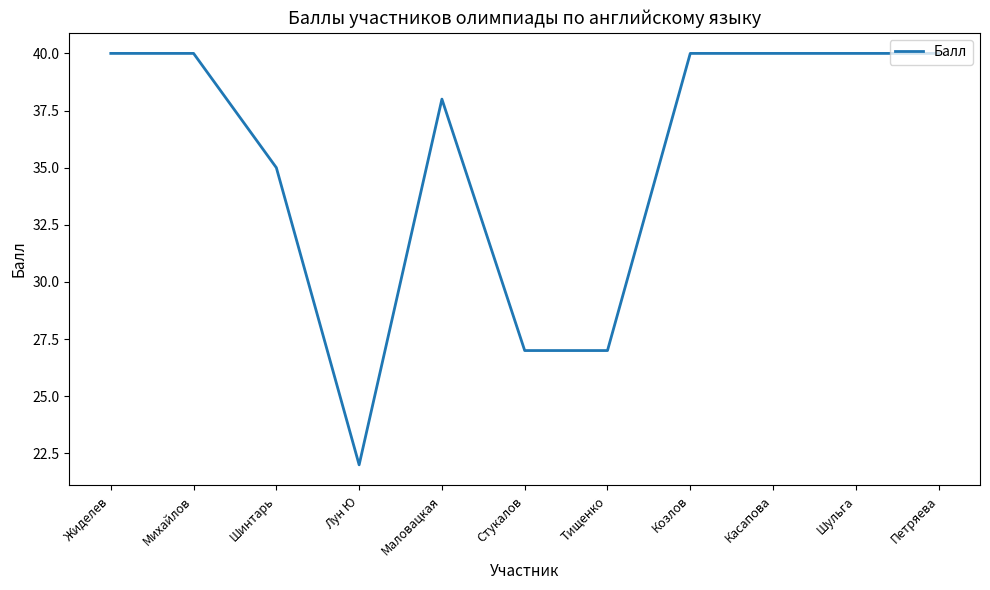

What is the difference between the maximum and minimum values?

18